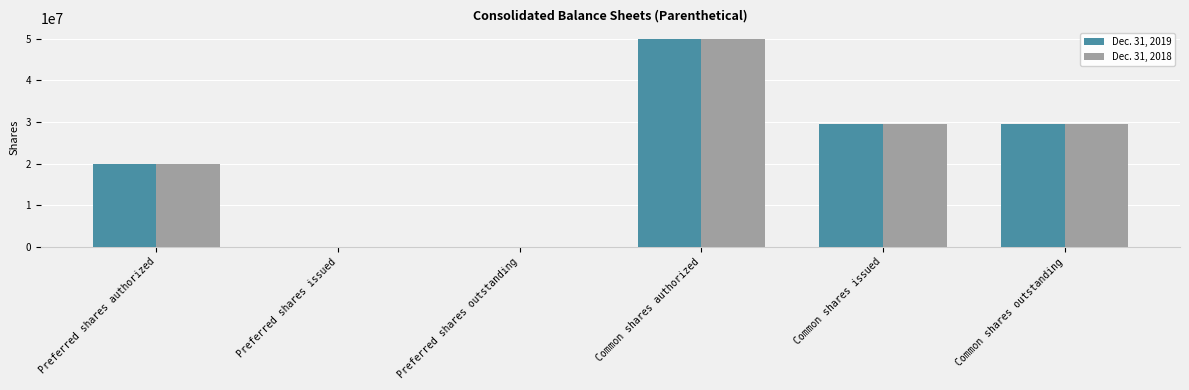

At which category is the sum across all series the highest?

Common shares authorized